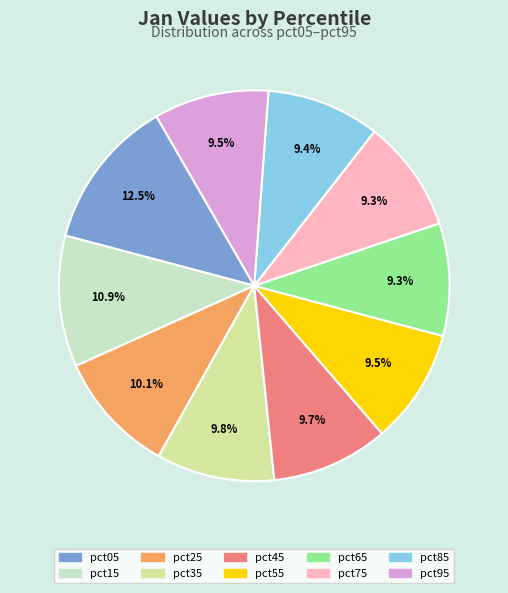

What percentage is NOT represented by pct05?

87.5%